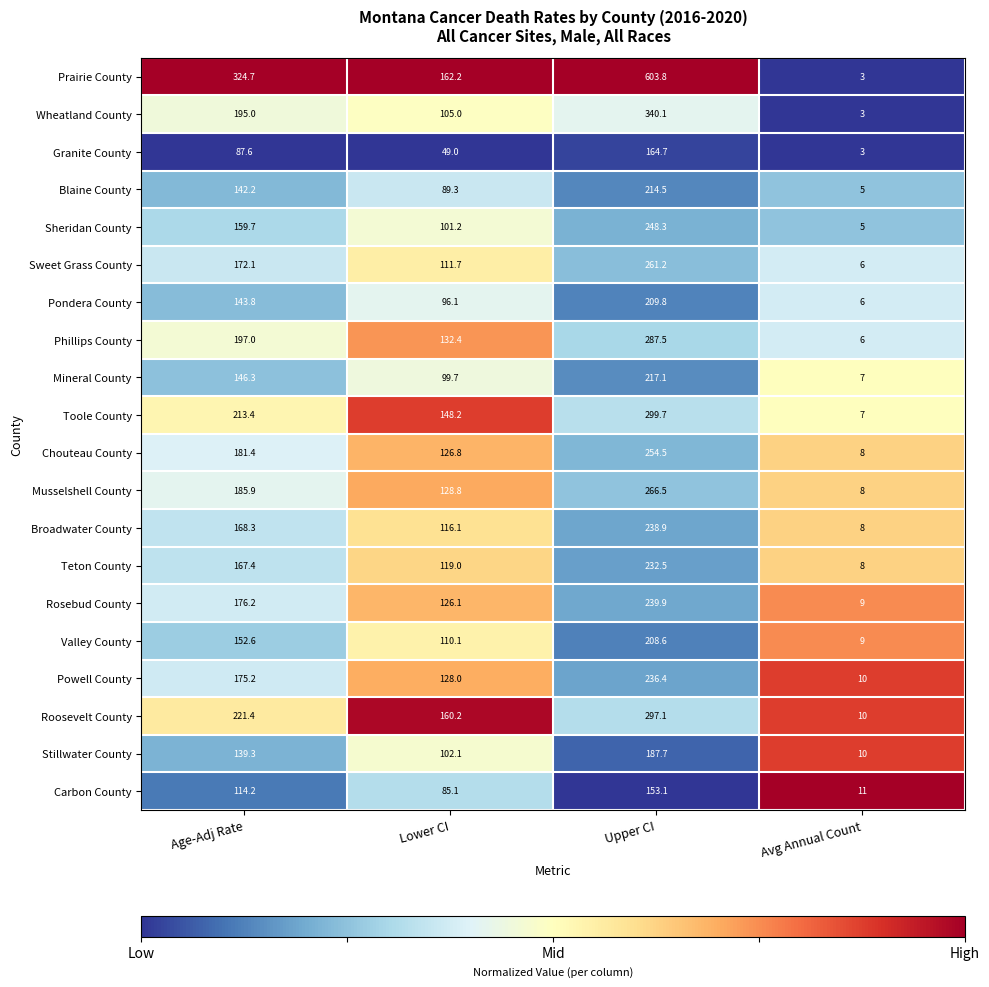

Which label corresponds to the smallest value in the chart?

Avg Annual Count